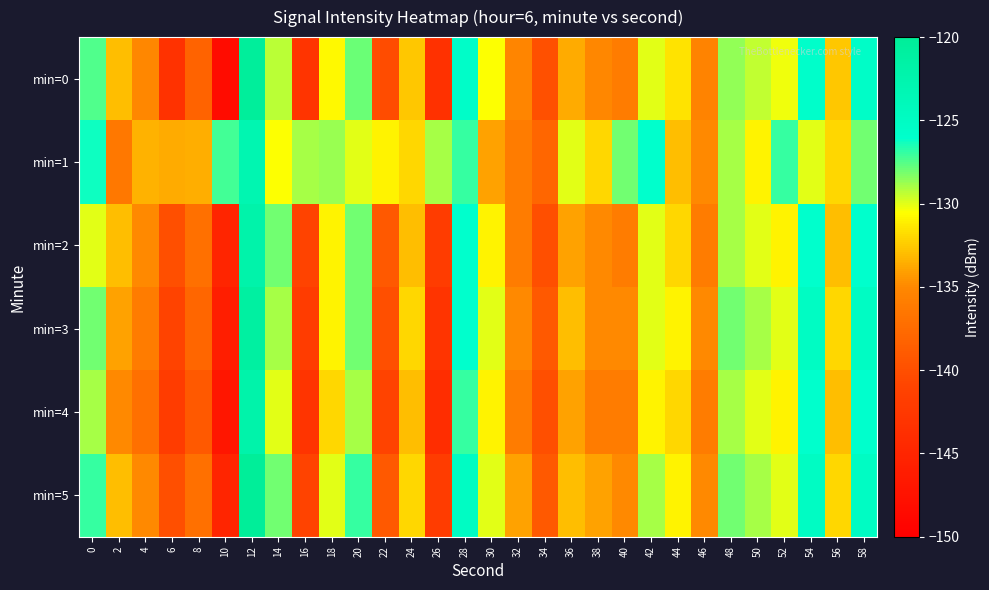

What is the greatest value displayed?

-120.0